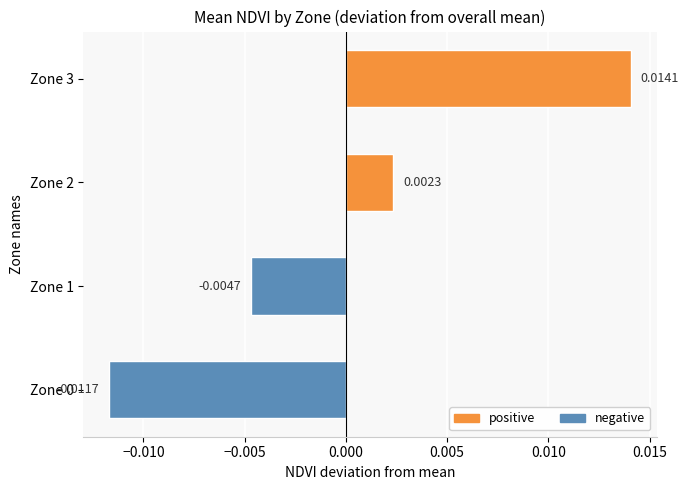

At which label is the value closest to 0?

Zone 2